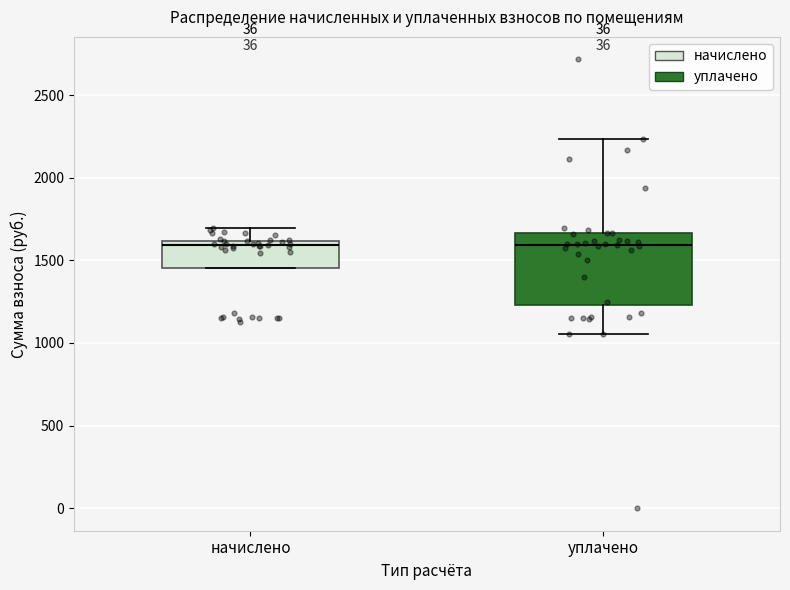

Reading left to right, read every box against the y-axis: the position of its median line, the range the box covers, and the ends of its whiskers. The values are not printed on the chart, so give them approximately, as read against the axis.

начислено: median 1600 (just below the box's upper edge), box 1450 to 1600, whiskers 1450 to 1700
уплачено: median 1600, box 1250 to 1650, whiskers 1050 to 2250